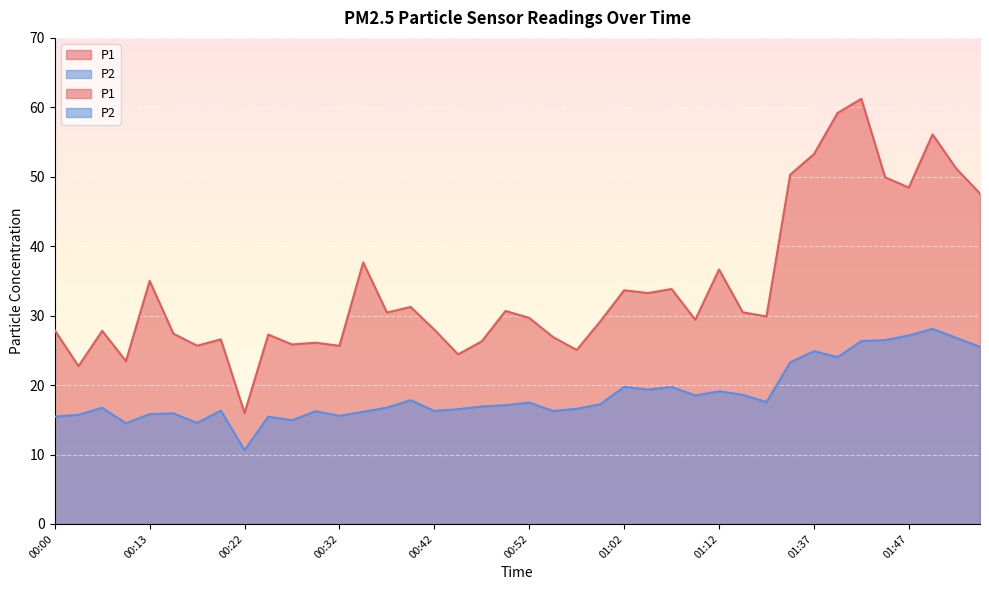

What is the label of the 7th point from the left?

00:18